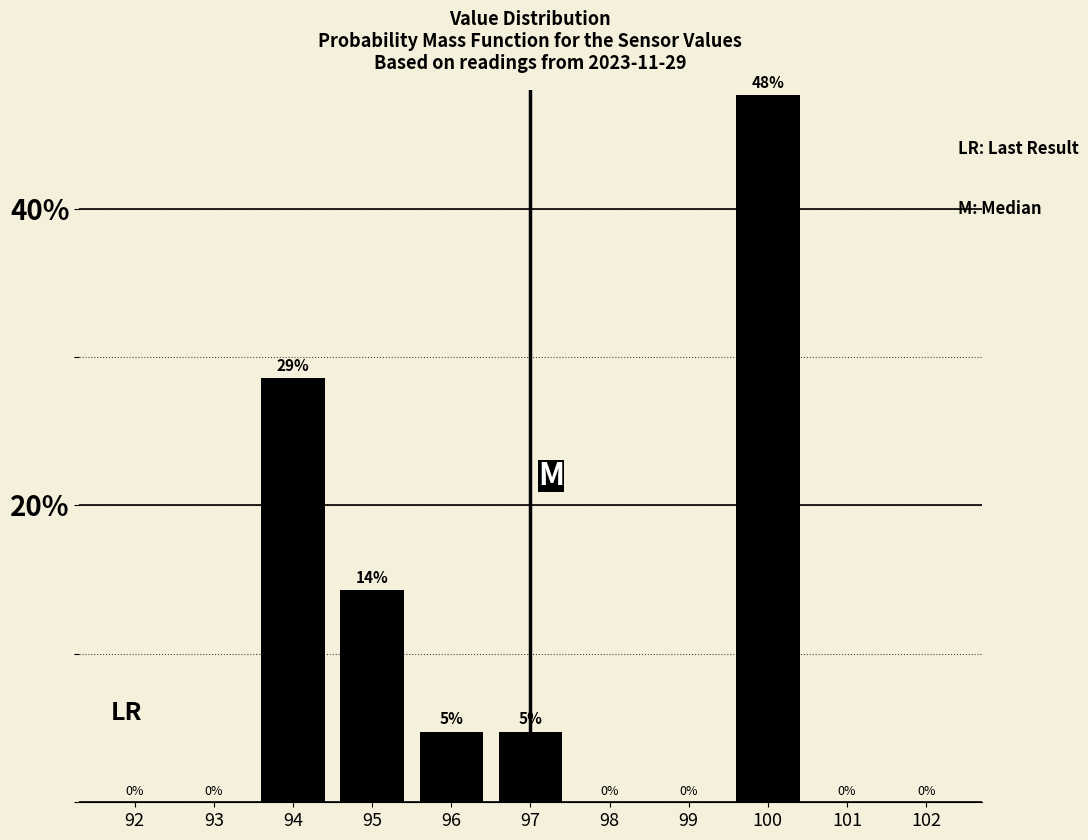

At which label is the value closest to 23?

94